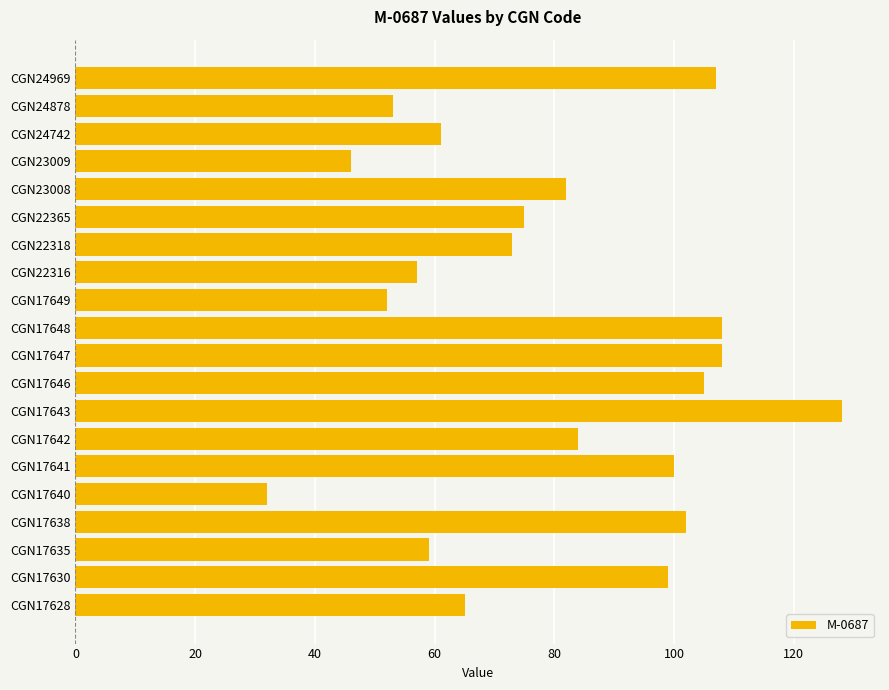

What is the sum of all values?

1596